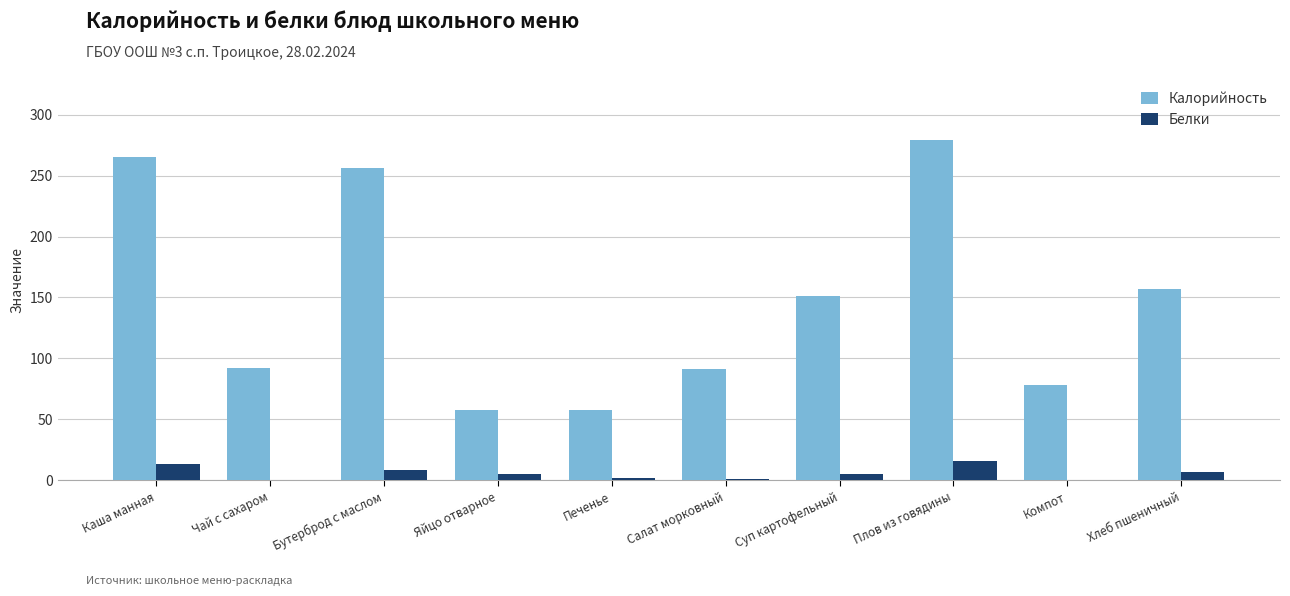

What is the approximate value of Белки at Плов из говядины?

16.0